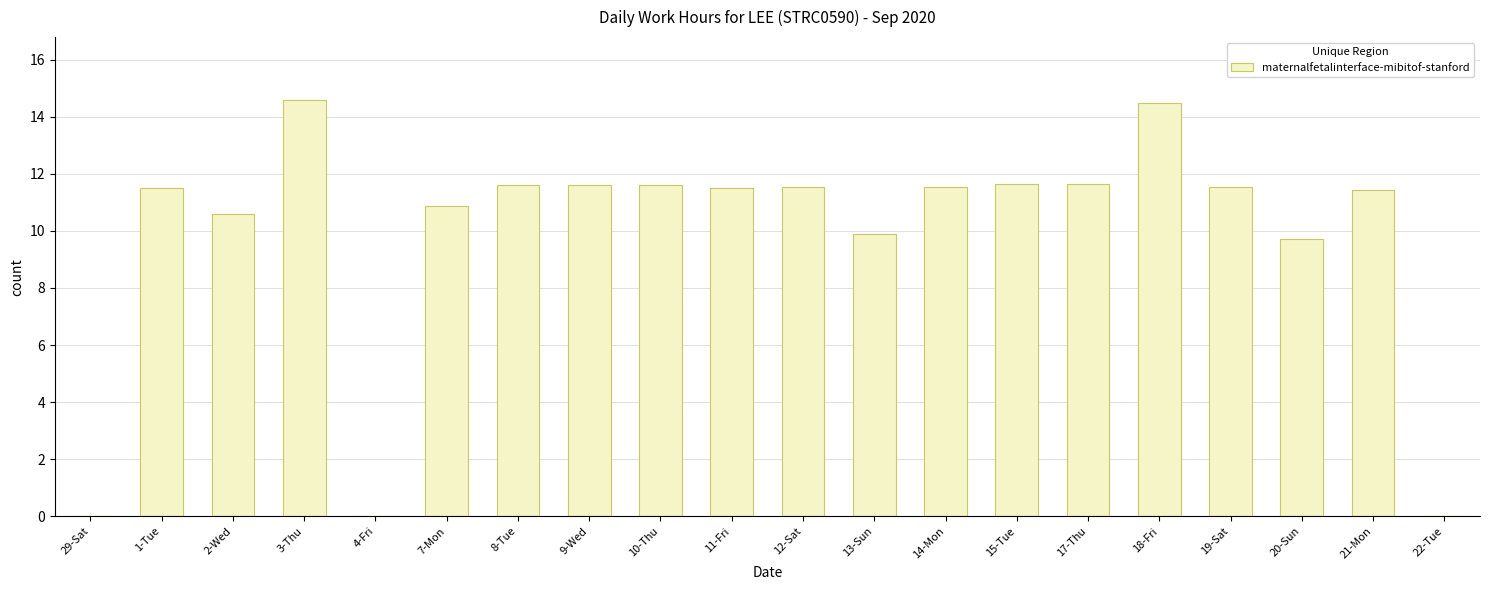

What is the greatest value displayed?

14.6